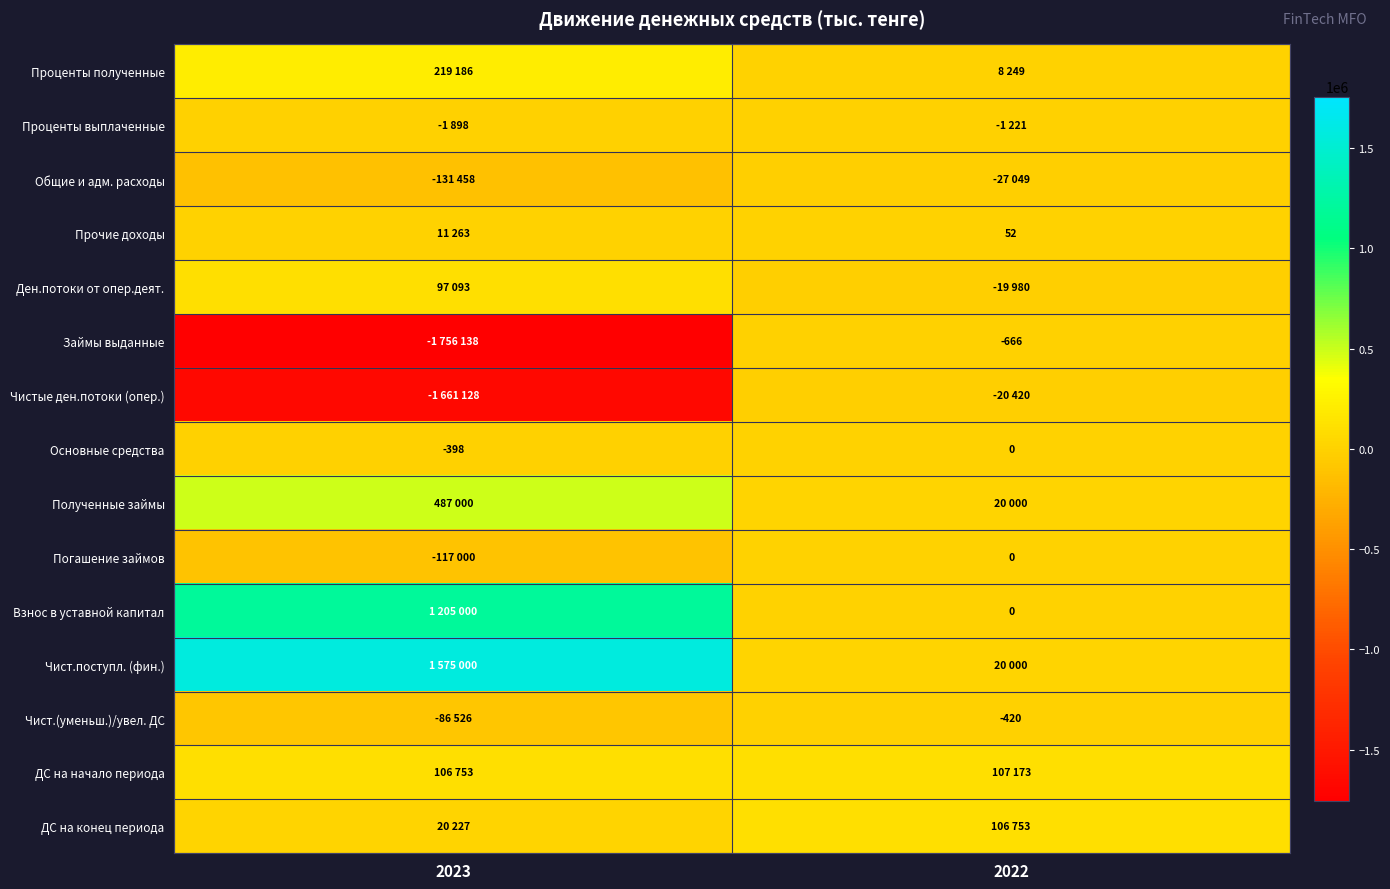

How many values in Основные средства are below zero?

1